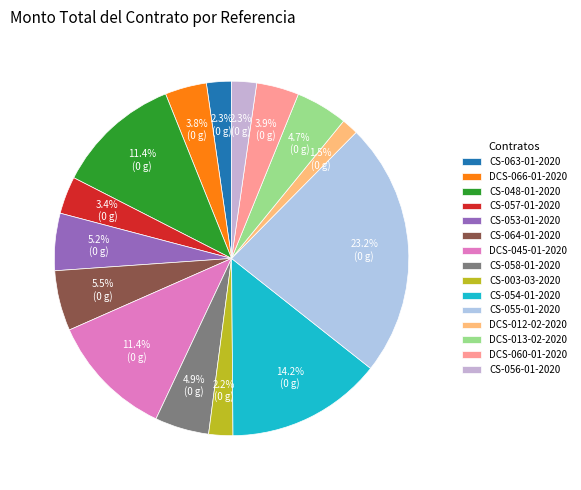

To the nearest percent, what portion does CS-053-01-2020 represent?

5%